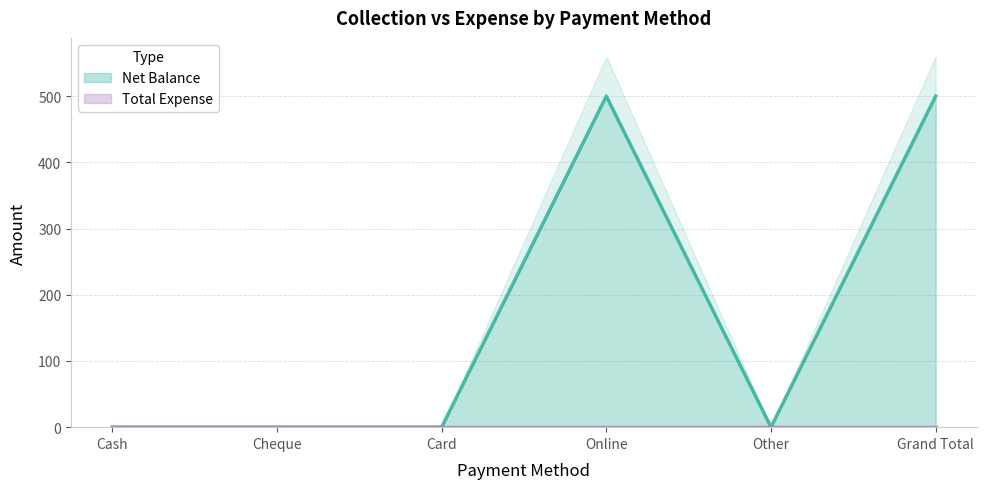

What position from the right is Cash?

6